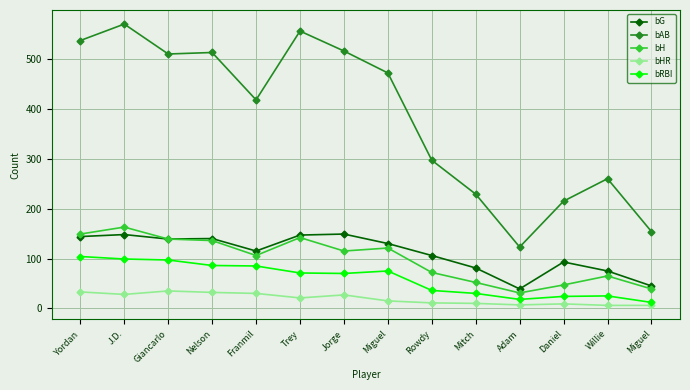

How many data points does each series have?

14